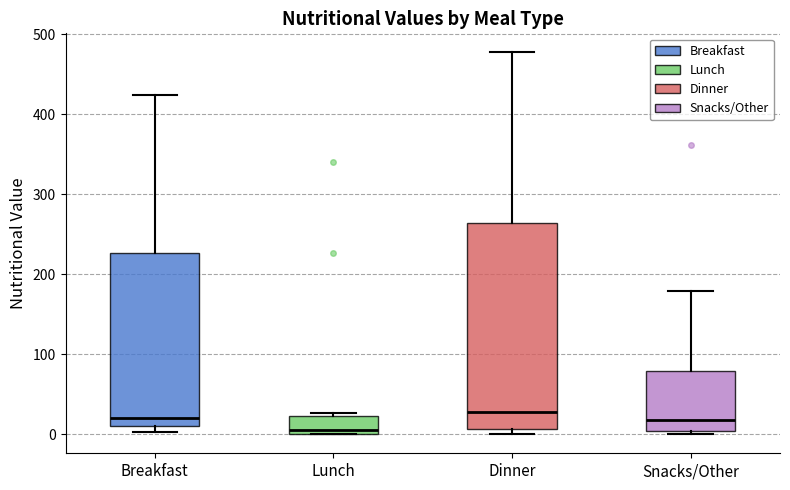

Reading left to right, read every box against the y-axis: the position of its median line, the range the box covers, and the ends of its whiskers. The values are not printed on the chart, so give them approximately, as read against the axis.

Breakfast: median 20, box 10 to 230, whiskers 0 to 420
Lunch: median 0 (just above the box's lower edge), box 0 to 20, whiskers 0 to 30
Dinner: median 30, box 10 to 260, whiskers 0 to 480
Snacks/Other: median 20, box 0 to 80, whiskers 0 (just below the box's lower edge) to 180